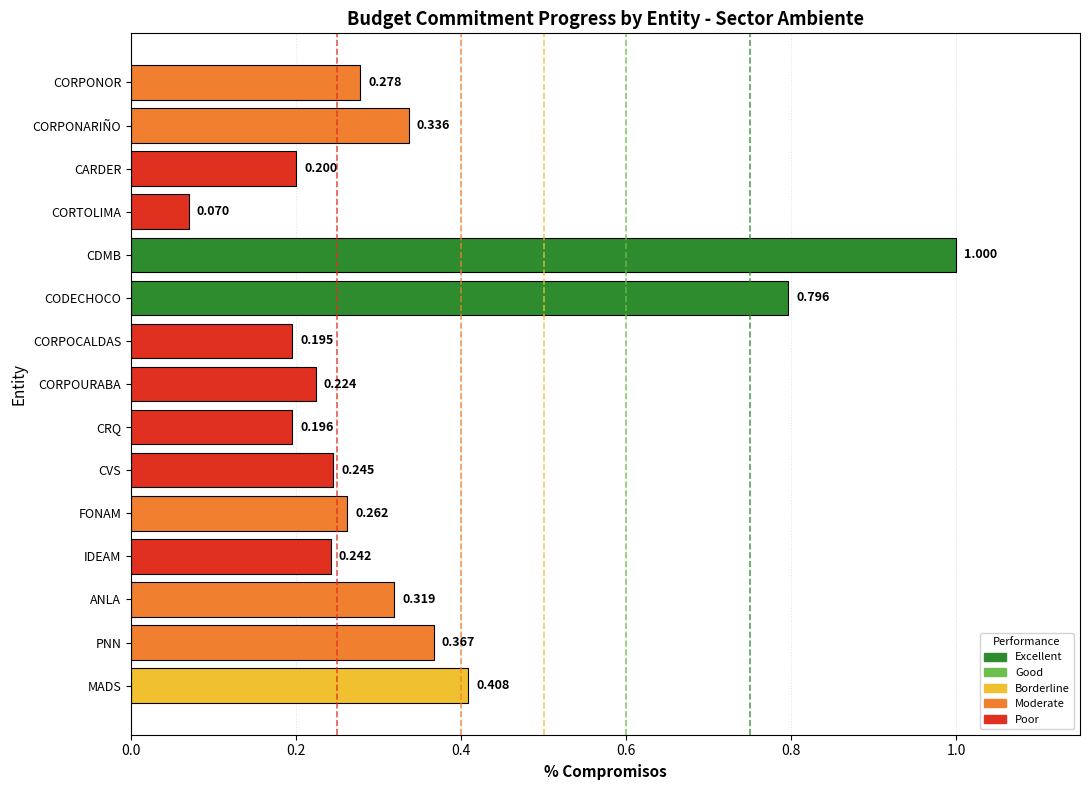

What is the change in value from MADS to CORPONARIÑO?

-0.1